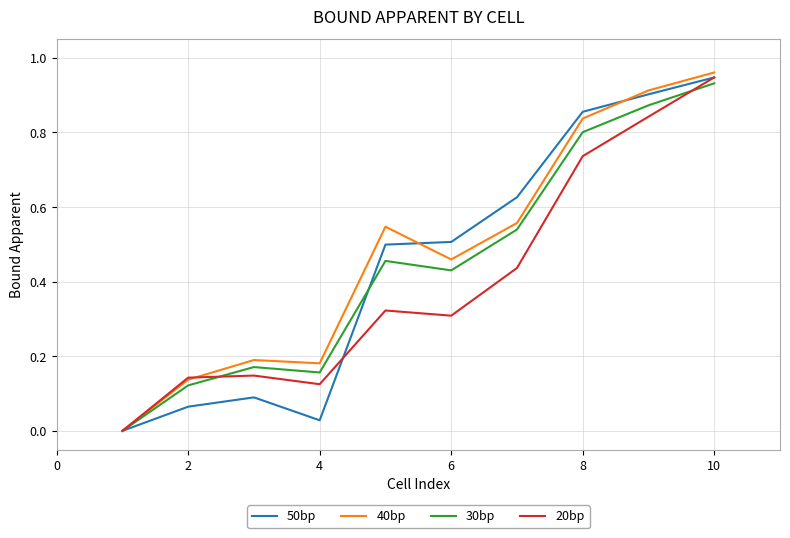

Which series has the widest spread of values?

40bp